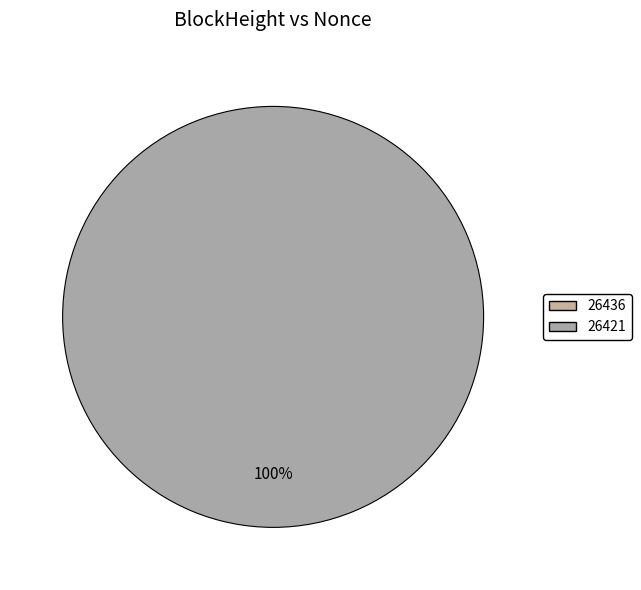

Between 26421 and 26436, which is larger?

26421